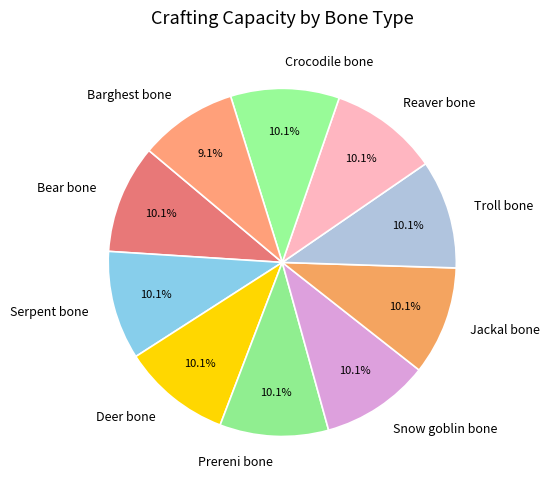

How many segments does this pie chart have?

10